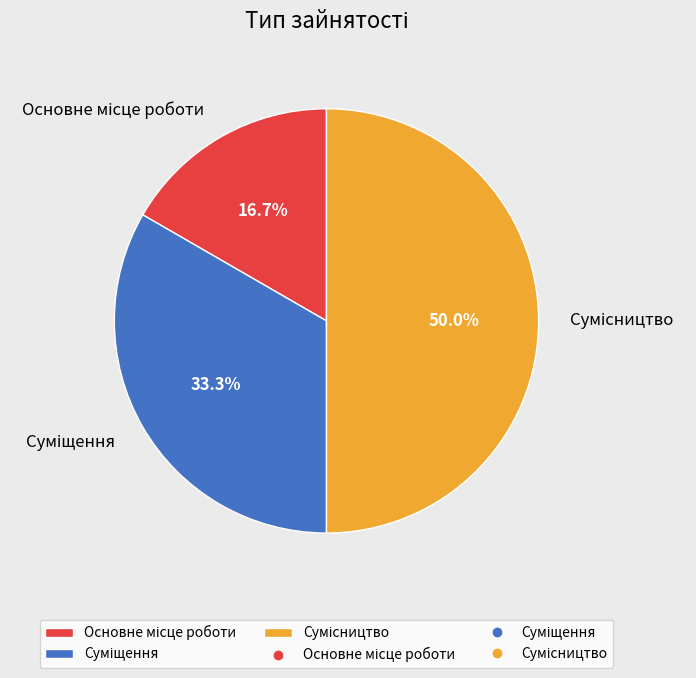

To the nearest percent, what portion does Основне місце роботи represent?

17%